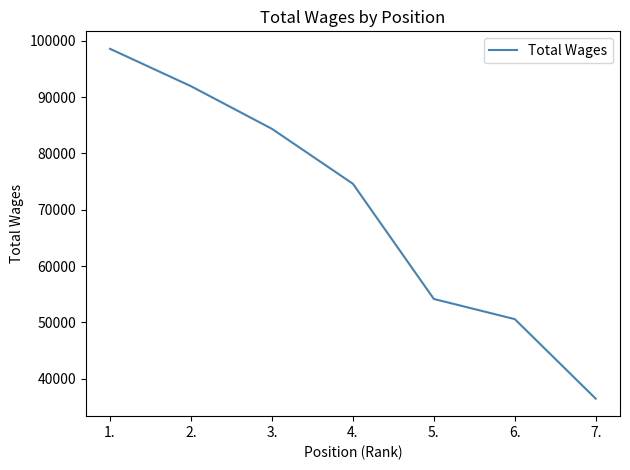

True or false: the data has more than 2 interior local peaks.

False